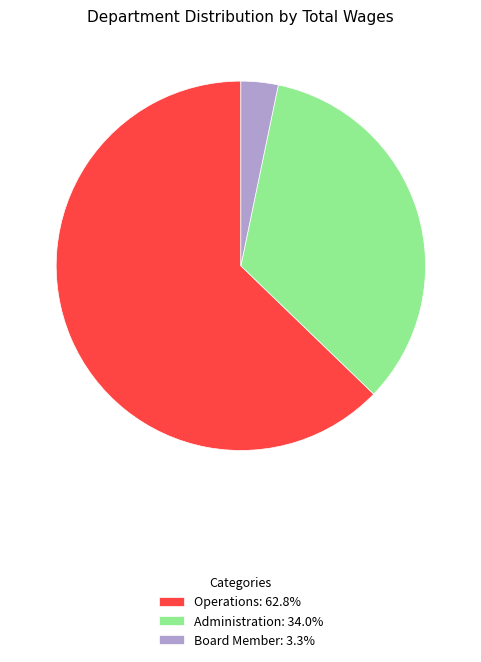

How many slices are in this pie chart?

3